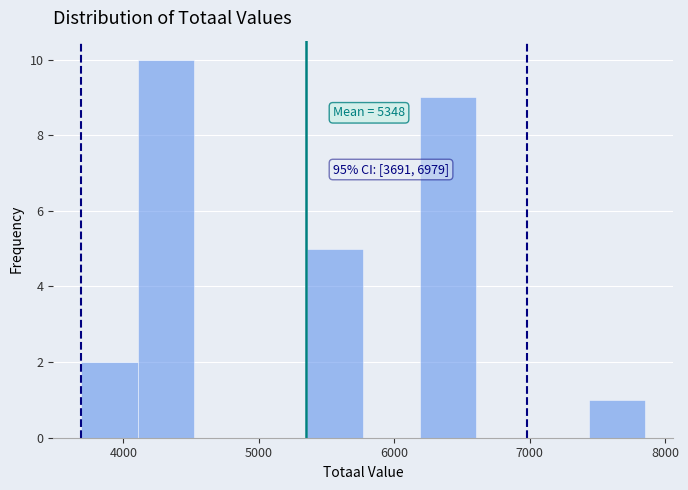

Over which range of the x-axis is the bar tallest?

4100 to 4500